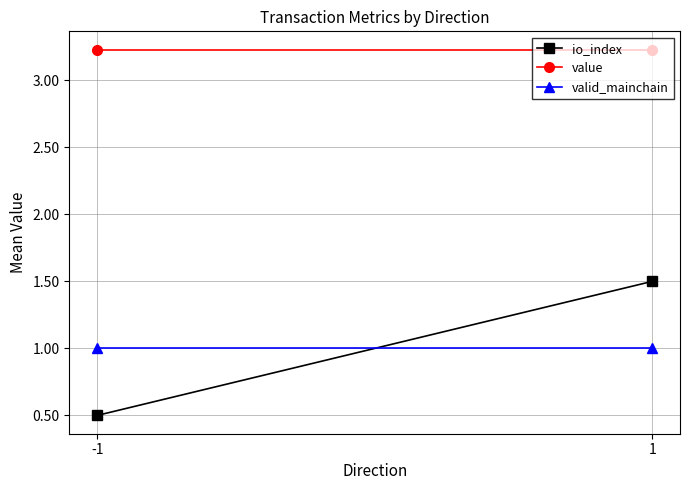

Reading left to right, what are all the values shown in this chart?

io_index: -1=0.5	1=1.5
value: -1=3.2	1=3.2
valid_mainchain: -1=1.0	1=1.0